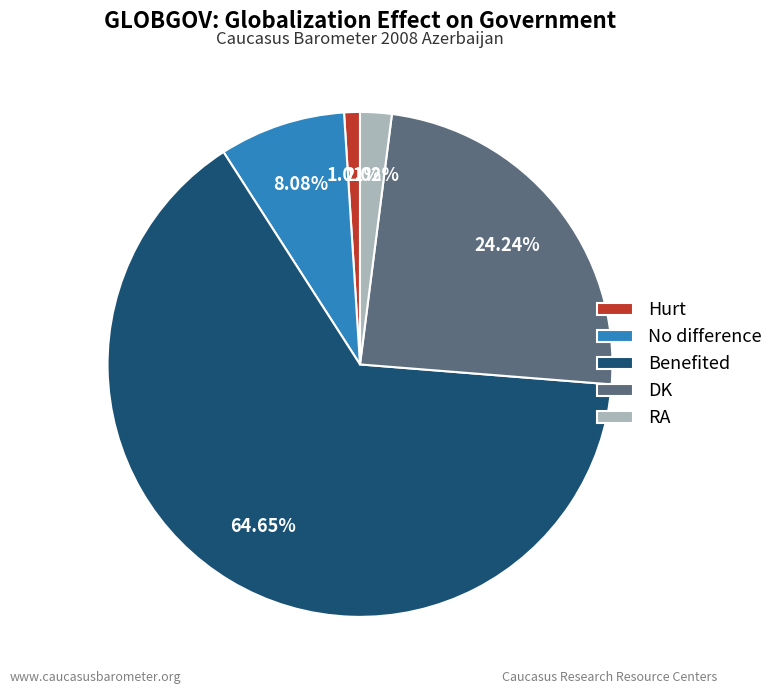

What is the majority slice?

Benefited